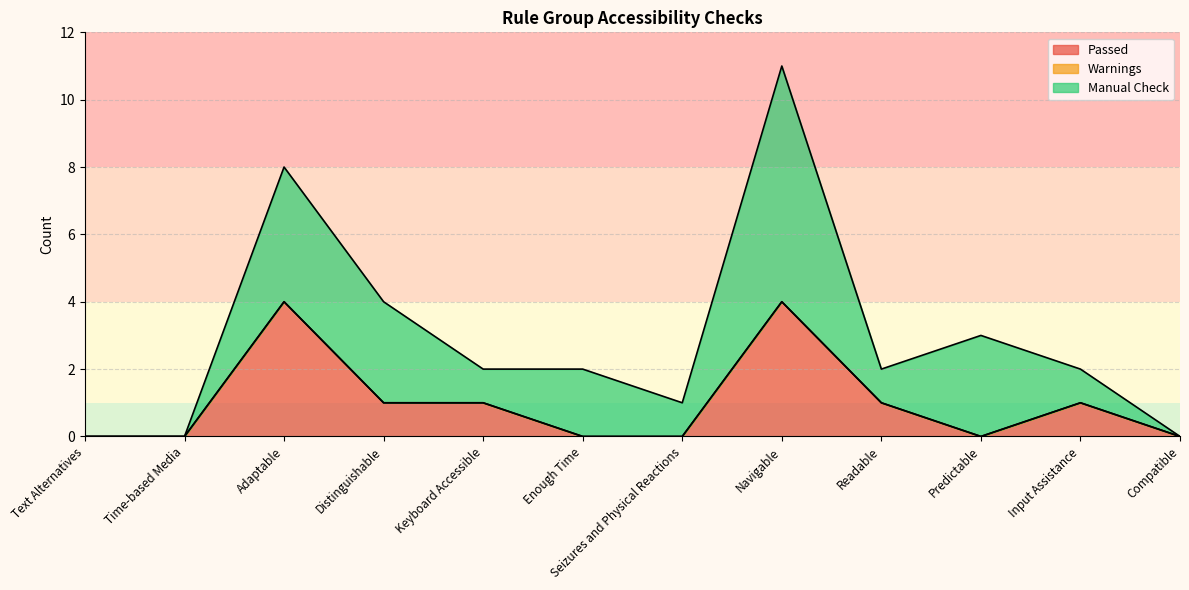

What is the label of the 7th point from the left?

Seizures and Physical Reactions